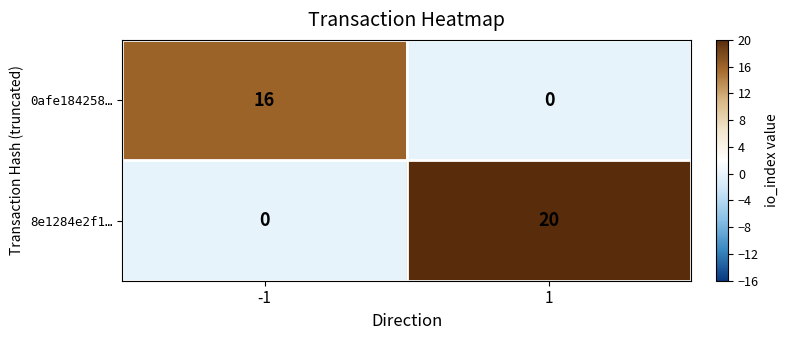

At 1, list the series in order from largest to smallest.

8e1284e2f1…, 0afe184258…